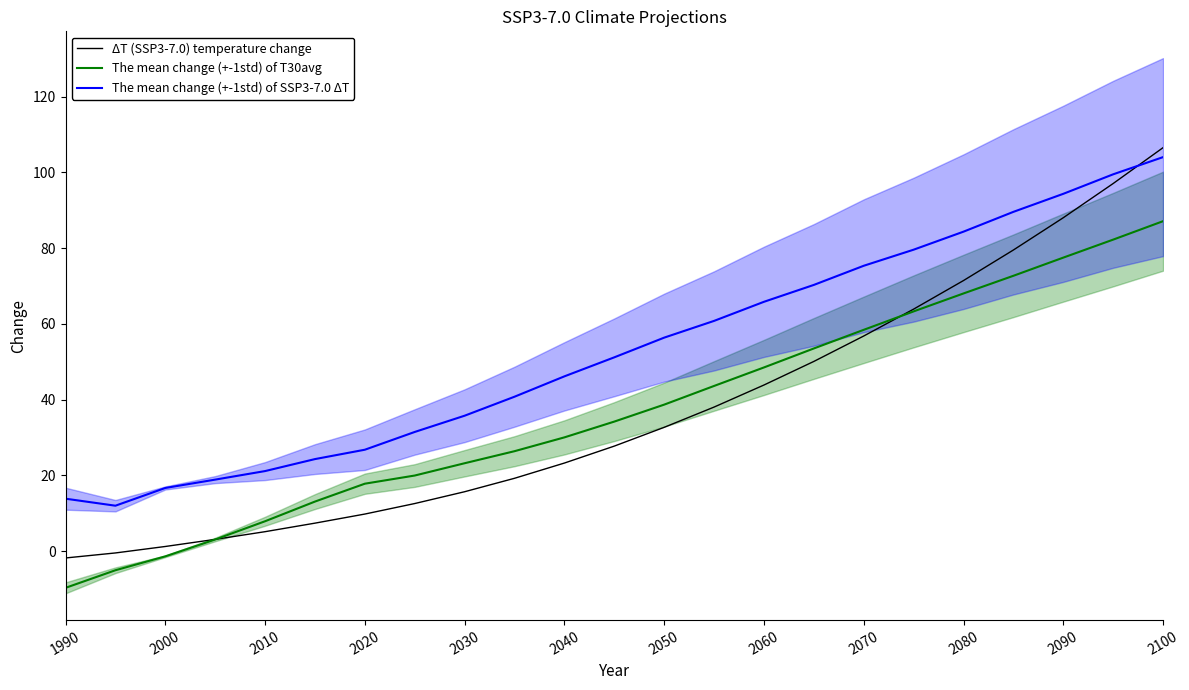

How many values in The mean change (+-1std) of T30avg are above zero?

20